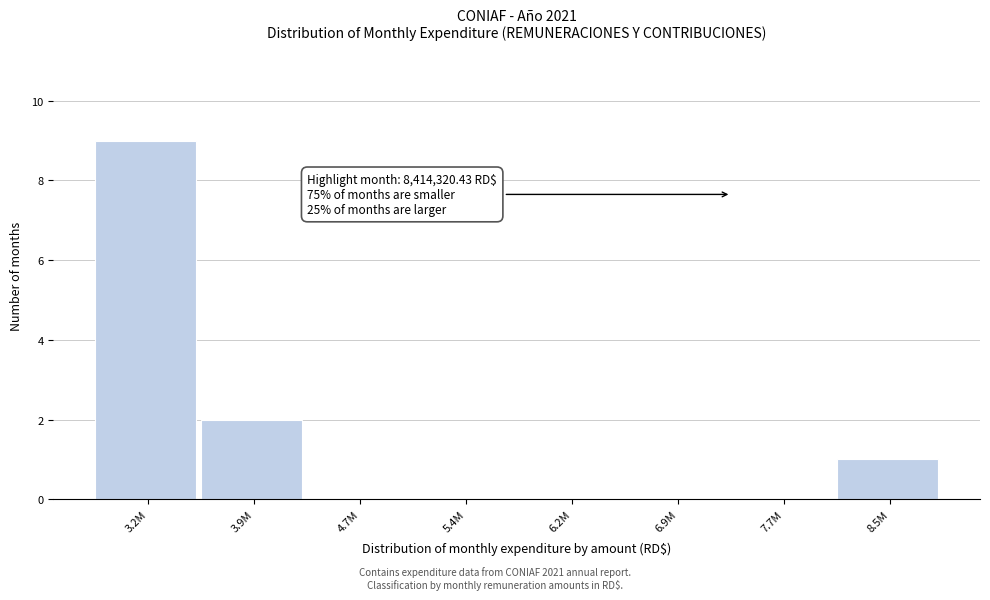

Reading left to right, what are all the values shown in this chart?

3.2M=9	3.9M=2	4.7M=0	5.4M=0	6.2M=0	6.9M=0	7.7M=0	8.5M=1